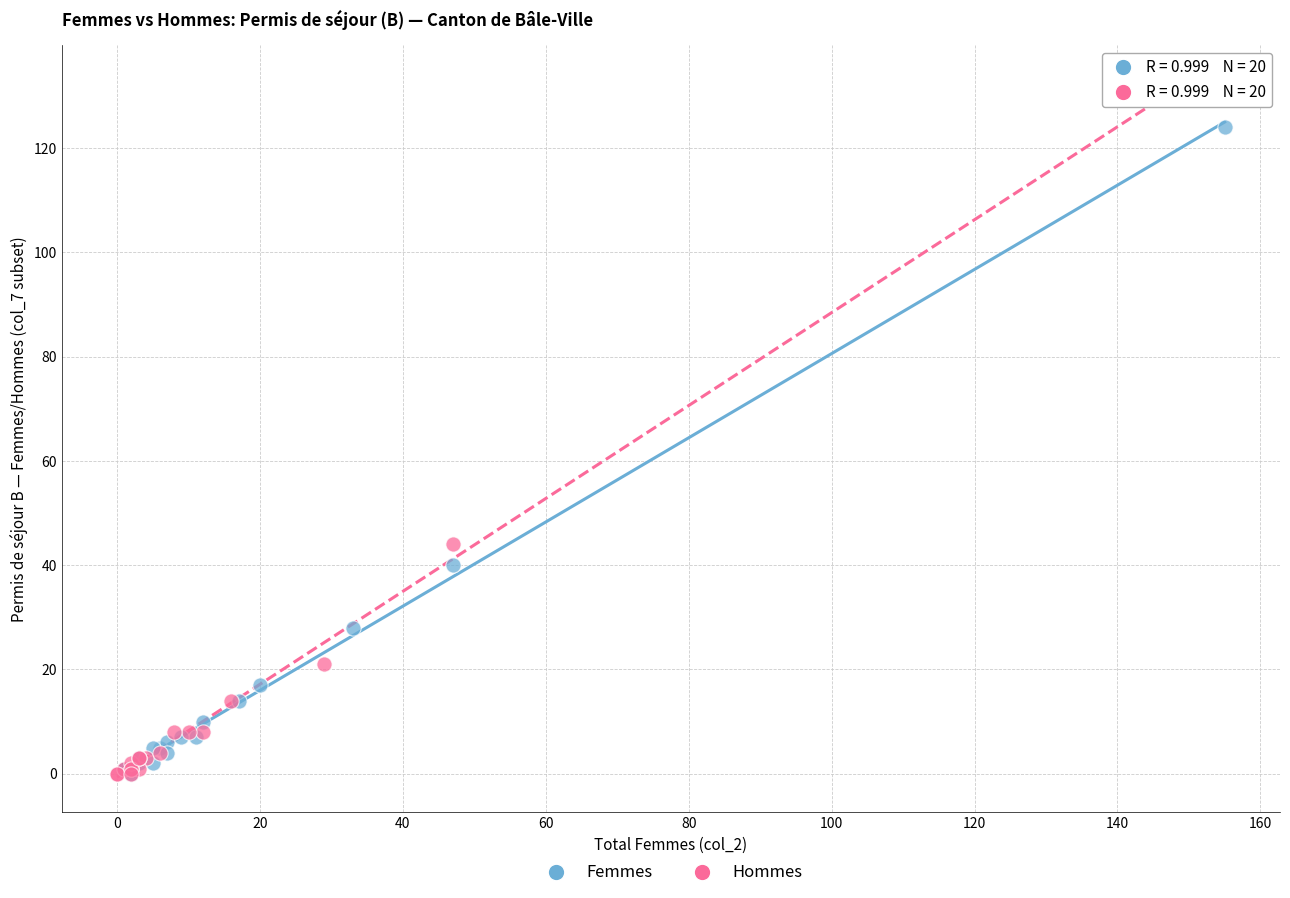

Which series reaches the maximum Y coordinate?

Hommes